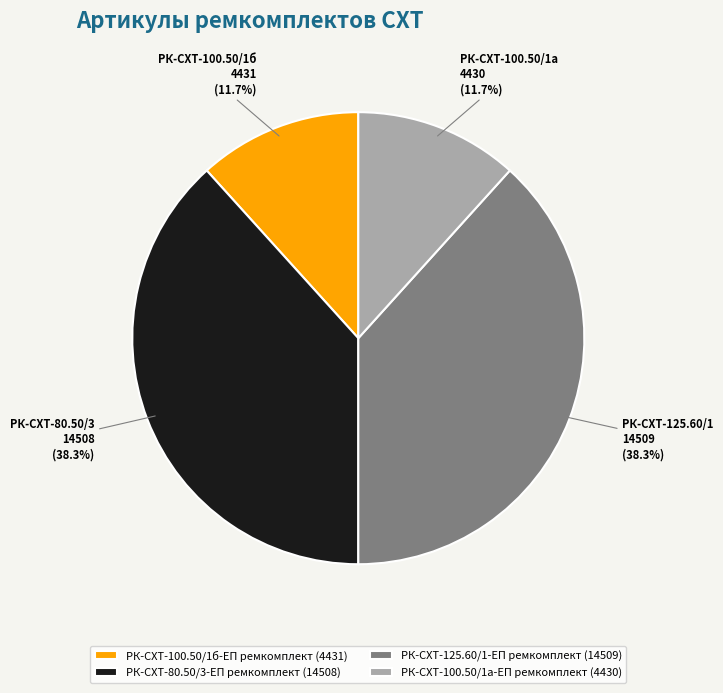

What percentage is the РК-СХТ-80.50/3-ЕП ремкомплект slice, to the nearest percent?

38%